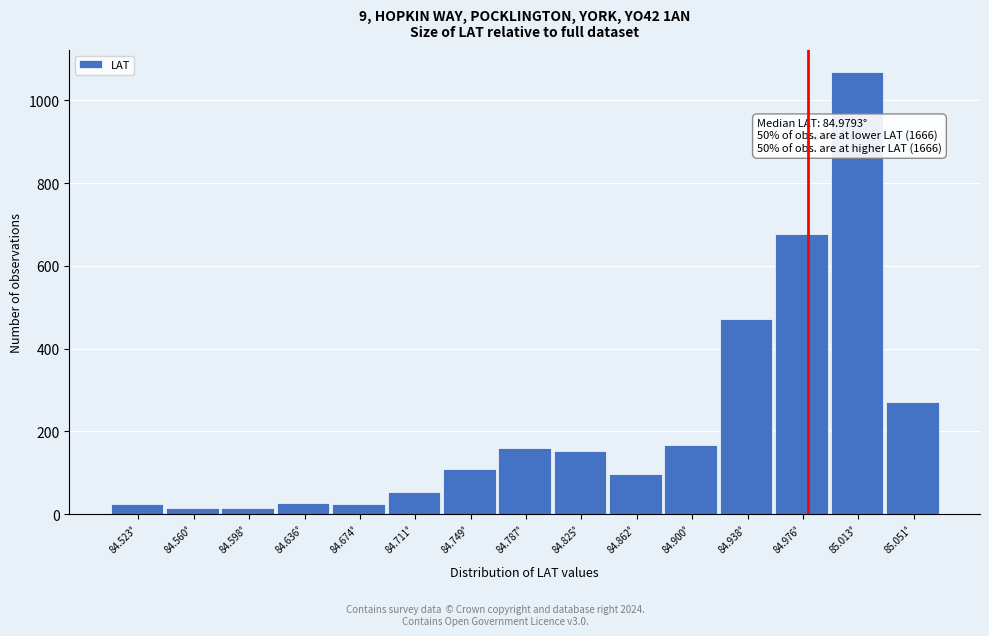

Which range on the x-axis has the tallest bar?

84.995 to 85.030